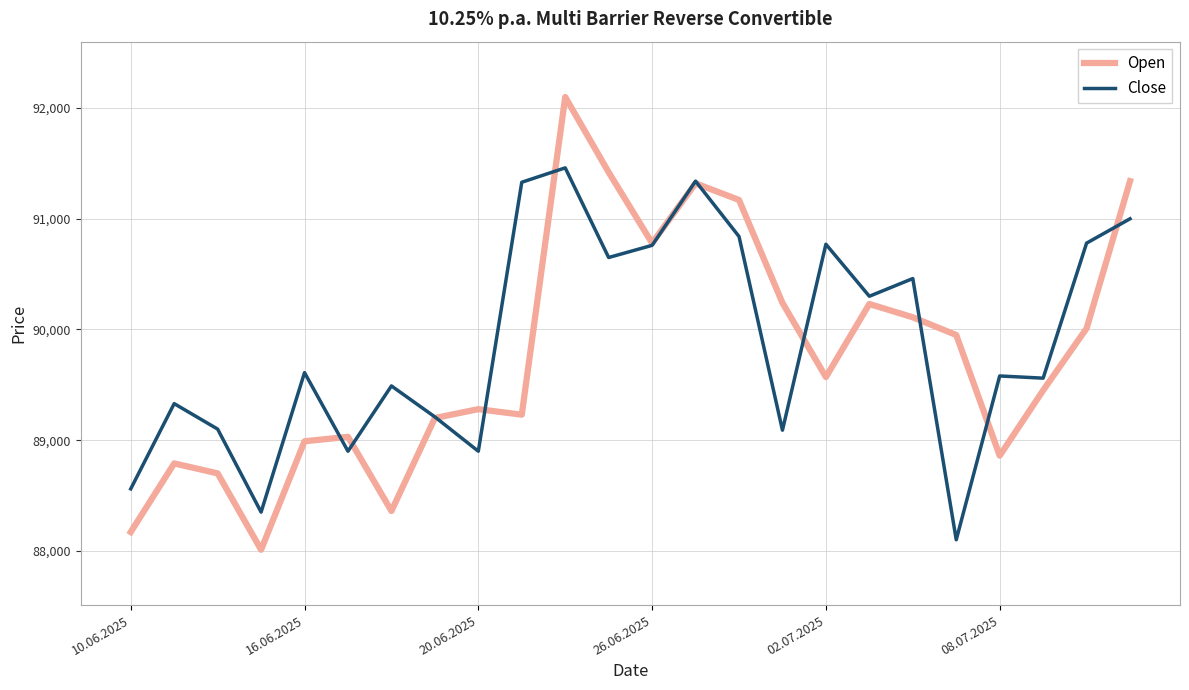

What is the maximum value for Close?

91460